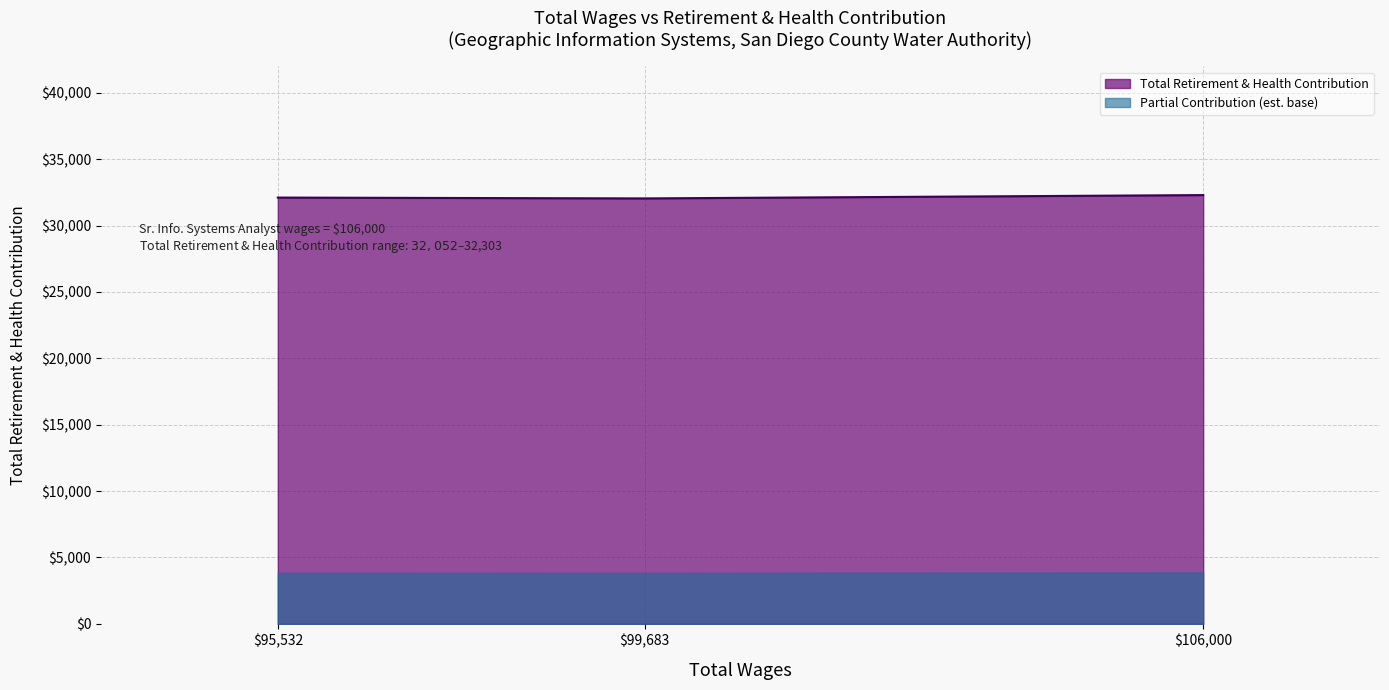

How many data points are above 32115?

1